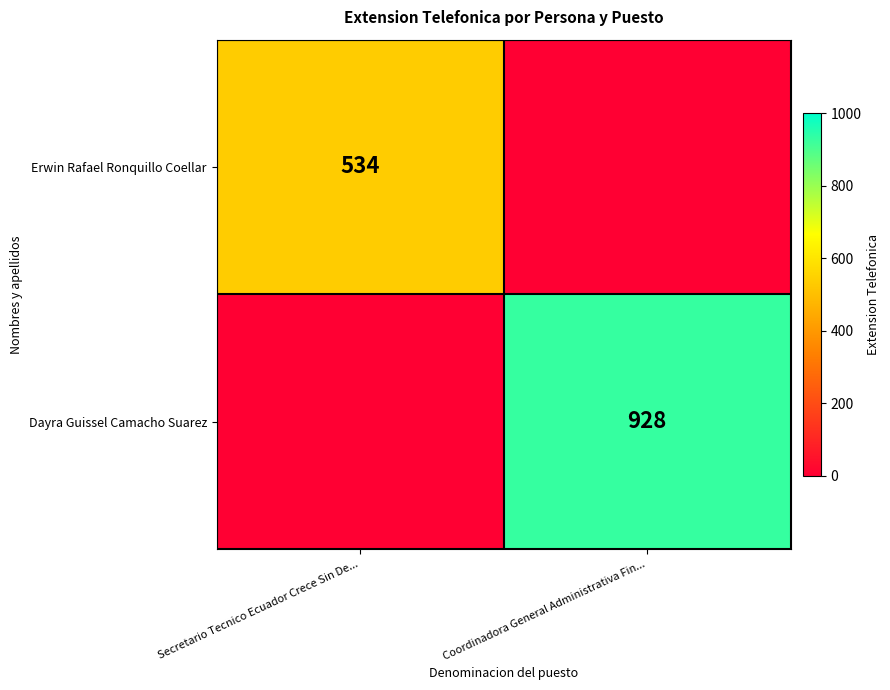

What is the total value across all series at Secretario Tecnico Ecuador Crece Sin De...?

534